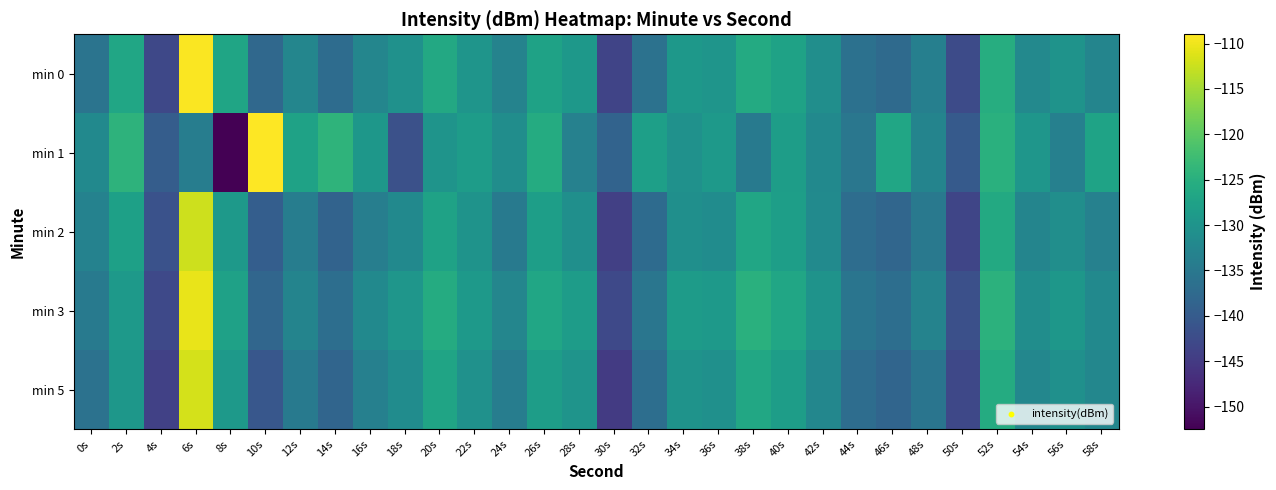

Reading left to right, list all the values displayed in this chart.

min 0: 0s=-135.7	2s=-126.7	4s=-143.0	6s=-109.2	8s=-126.8	10s=-137.8	12s=-132.6	14s=-137.1	16s=-132.4	18s=-130.5	20s=-126.3	22s=-129.8	24s=-133.0	26s=-127.5	28s=-129.3	30s=-143.6	32s=-136.1	34s=-129.3	36s=-129.9	38s=-125.9	40s=-127.4	42s=-130.9	44s=-136.2	46s=-137.4	48s=-133.8	50s=-142.6	52s=-125.4	54s=-131.9	56s=-130.2	58s=-132.7
min 1: 0s=-131.8	2s=-124.3	4s=-139.6	6s=-134.0	8s=-152.5	10s=-109.0	12s=-127.4	14s=-124.3	16s=-129.5	18s=-141.6	20s=-130.0	22s=-128.5	24s=-131.2	26s=-125.8	28s=-133.4	30s=-138.7	32s=-127.9	34s=-130.5	36s=-129.1	38s=-134.6	40s=-128.3	42s=-131.8	44s=-135.2	46s=-126.7	48s=-132.9	50s=-140.1	52s=-124.8	54s=-129.7	56s=-133.5	58s=-127.3
min 2: 0s=-133.2	2s=-127.8	4s=-141.5	6s=-112.3	8s=-128.9	10s=-139.4	12s=-134.1	14s=-138.6	16s=-133.8	18s=-131.9	20s=-127.5	22s=-130.2	24s=-134.7	26s=-128.1	28s=-130.8	30s=-144.3	32s=-137.2	34s=-130.9	36s=-131.4	38s=-126.8	40s=-128.1	42s=-131.7	44s=-137.0	46s=-138.2	48s=-134.9	50s=-143.4	52s=-126.1	54s=-132.7	56s=-131.0	58s=-133.4
min 3: 0s=-134.5	2s=-128.9	4s=-142.8	6s=-110.5	8s=-127.6	10s=-138.1	12s=-132.9	14s=-136.8	16s=-131.9	18s=-129.7	20s=-125.8	22s=-128.9	24s=-132.5	26s=-126.7	28s=-128.4	30s=-142.8	32s=-135.4	34s=-128.6	36s=-129.1	38s=-124.9	40s=-126.7	42s=-130.1	44s=-135.5	46s=-136.7	48s=-133.1	50s=-141.8	52s=-124.6	54s=-131.2	56s=-129.5	58s=-131.8
min 5: 0s=-136.1	2s=-129.5	4s=-144.0	6s=-111.8	8s=-129.2	10s=-140.7	12s=-134.5	14s=-138.3	16s=-133.5	18s=-131.3	20s=-127.1	22s=-130.5	24s=-134.1	26s=-128.3	28s=-130.0	30s=-144.9	32s=-136.8	34s=-130.2	36s=-130.7	38s=-126.4	40s=-128.3	42s=-132.3	44s=-136.9	46s=-138.3	48s=-135.5	50s=-143.0	52s=-125.7	54s=-132.3	56s=-130.7	58s=-132.4